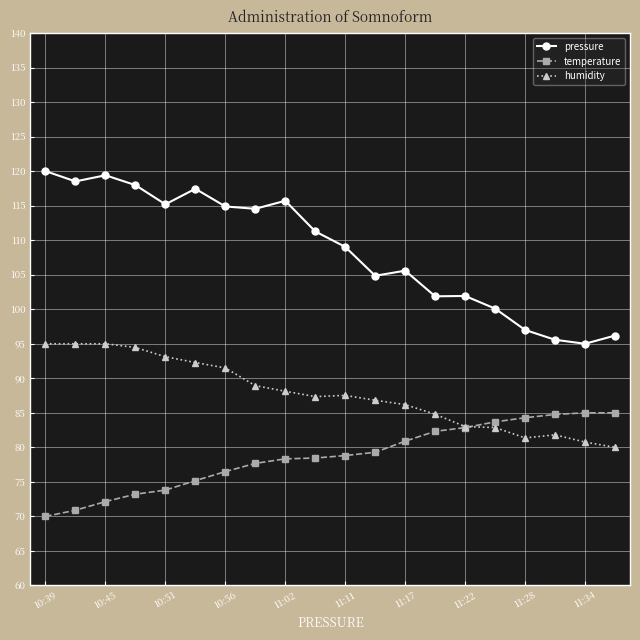

List the series in order of their peak value, highest first.

pressure, humidity, temperature